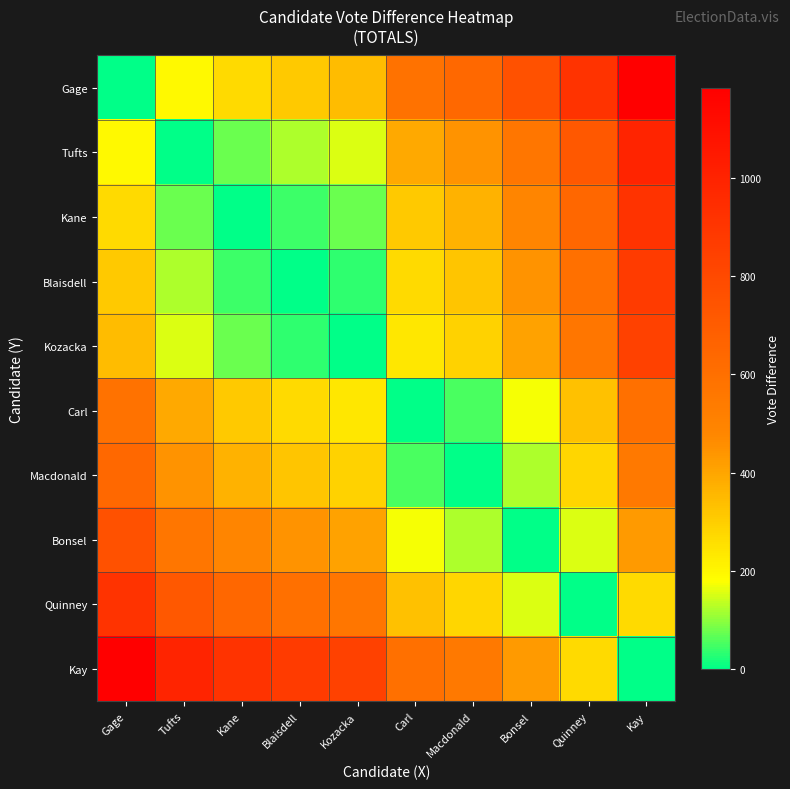

Reading left to right, extract all data points from this chart.

Gage: Gage=0	Tufts=192	Kane=270	Blaisdell=313	Kozacka=346	Carl=584	Macdonald=636	Bonsel=757	Quinney=914	Kay=1184
Tufts: Gage=192	Tufts=0	Kane=78	Blaisdell=121	Kozacka=154	Carl=392	Macdonald=444	Bonsel=565	Quinney=722	Kay=992
Kane: Gage=270	Tufts=78	Kane=0	Blaisdell=43	Kozacka=76	Carl=314	Macdonald=366	Bonsel=487	Quinney=644	Kay=914
Blaisdell: Gage=313	Tufts=121	Kane=43	Blaisdell=0	Kozacka=33	Carl=271	Macdonald=323	Bonsel=444	Quinney=601	Kay=871
Kozacka: Gage=346	Tufts=154	Kane=76	Blaisdell=33	Kozacka=0	Carl=238	Macdonald=290	Bonsel=411	Quinney=568	Kay=838
Carl: Gage=584	Tufts=392	Kane=314	Blaisdell=271	Kozacka=238	Carl=0	Macdonald=52	Bonsel=173	Quinney=330	Kay=600
Macdonald: Gage=636	Tufts=444	Kane=366	Blaisdell=323	Kozacka=290	Carl=52	Macdonald=0	Bonsel=121	Quinney=278	Kay=548
Bonsel: Gage=757	Tufts=565	Kane=487	Blaisdell=444	Kozacka=411	Carl=173	Macdonald=121	Bonsel=0	Quinney=157	Kay=427
Quinney: Gage=914	Tufts=722	Kane=644	Blaisdell=601	Kozacka=568	Carl=330	Macdonald=278	Bonsel=157	Quinney=0	Kay=270
Kay: Gage=1184	Tufts=992	Kane=914	Blaisdell=871	Kozacka=838	Carl=600	Macdonald=548	Bonsel=427	Quinney=270	Kay=0